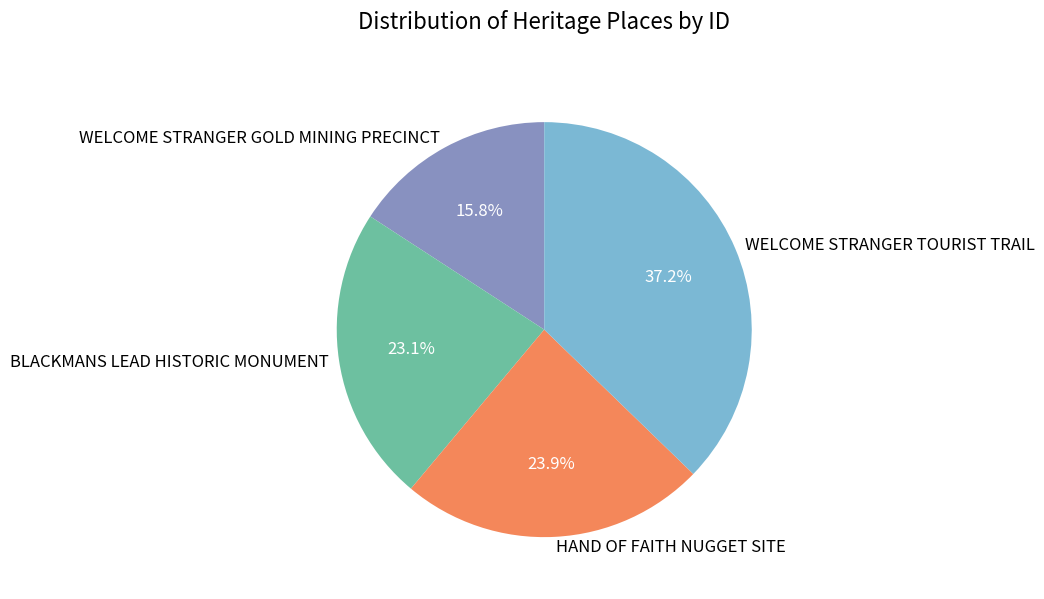

To the nearest percent, what percentage of the pie is HAND OF FAITH NUGGET SITE?

24%